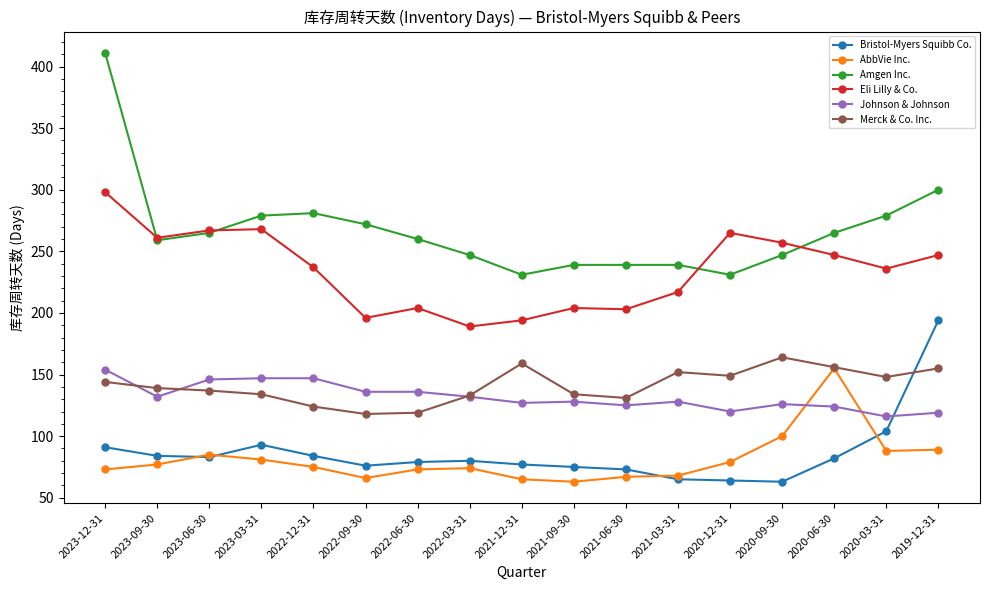

Read the Bristol-Myers Squibb Co. value at 2020-06-30.

82